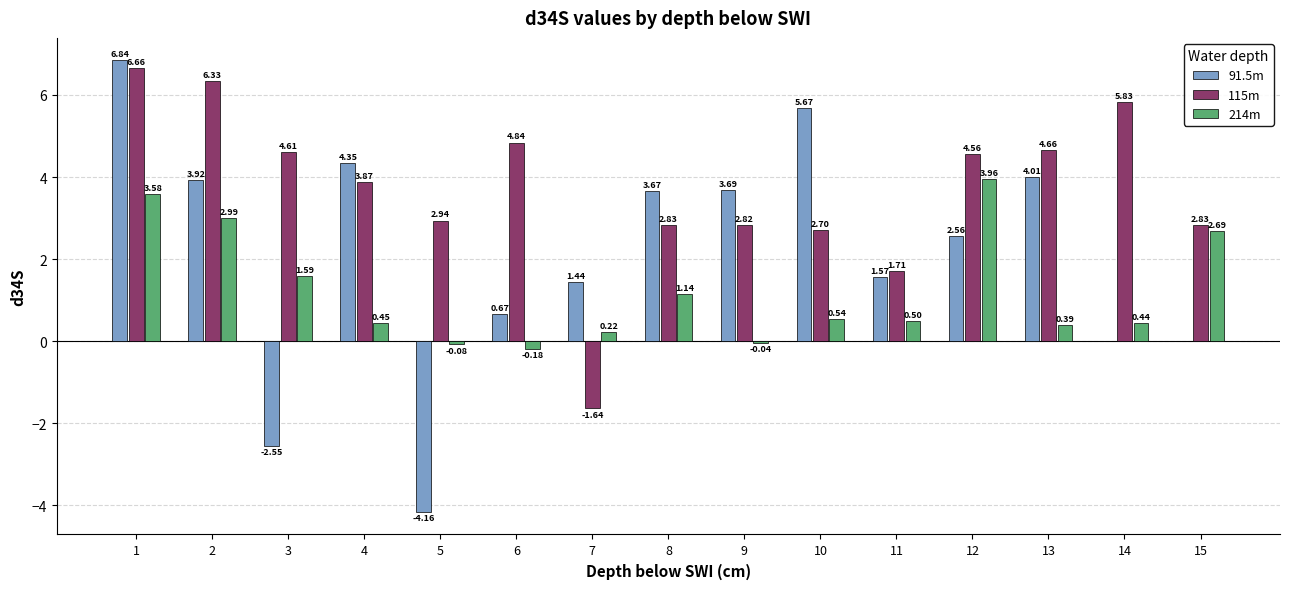

Is it true that 214m equals 0.3 at 4?

False